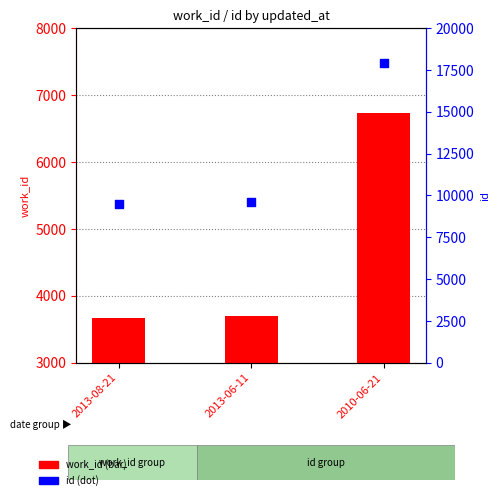

Which series has the widest spread of Y values?

id